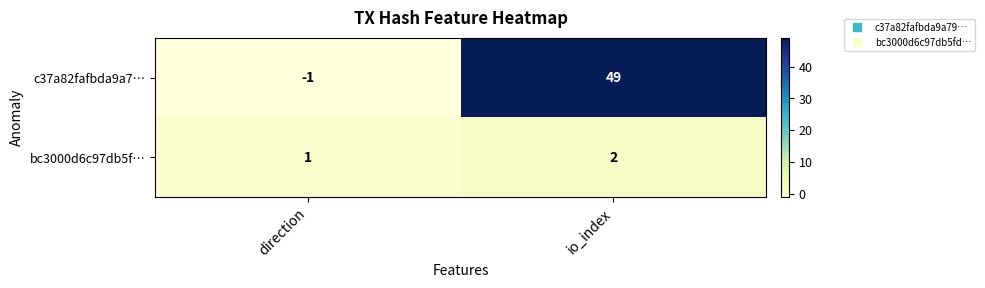

What is the sum of the c37a82fafbda9a7… values at io_index and direction?

48